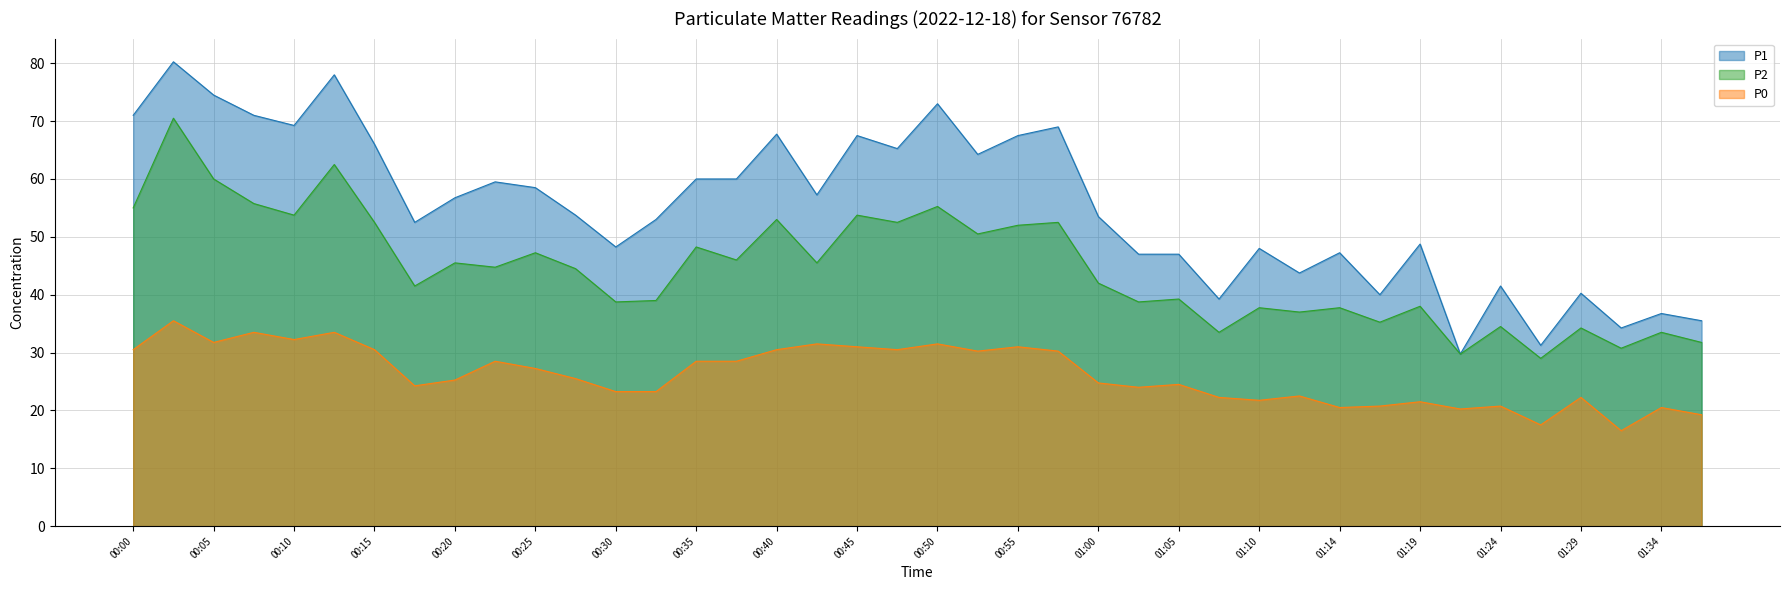

How many interior local valleys does the P0 series have?

11